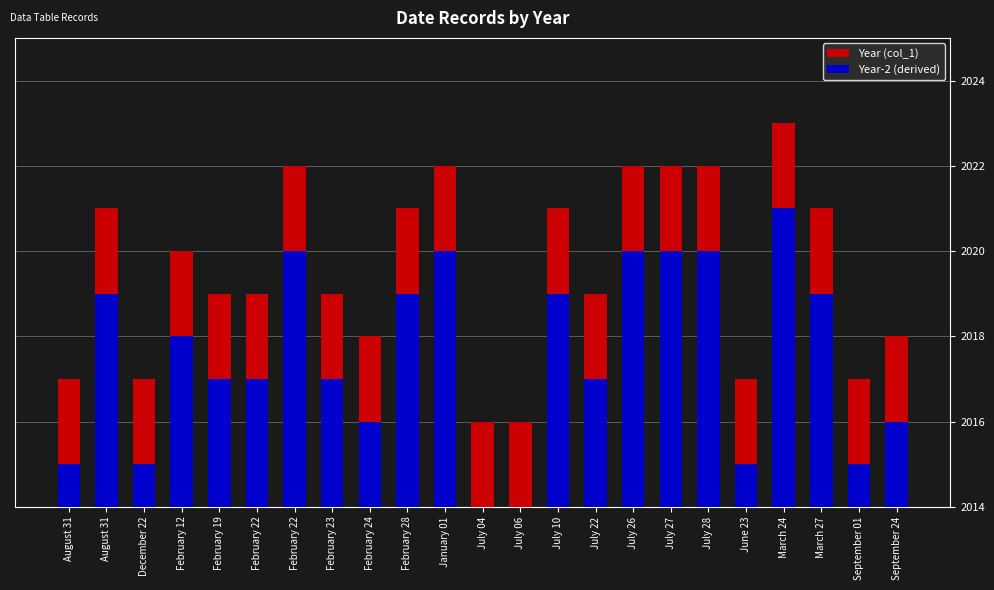

At which label is Year-2 (derived) closest to 2017?

February 19